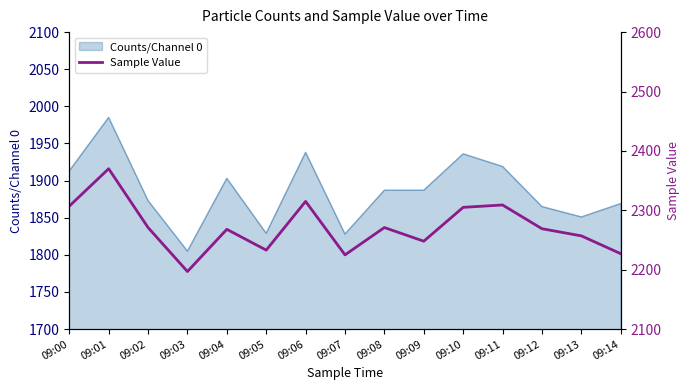

Approximately how many times larger is the value at 09:08 compared to 09:05?

1.0